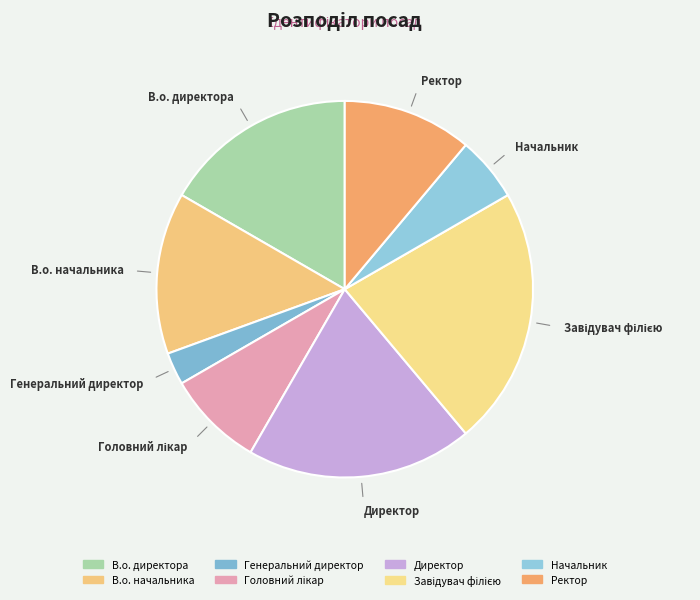

The В.о. директора slice represents 17% of the pie. True or false?

True